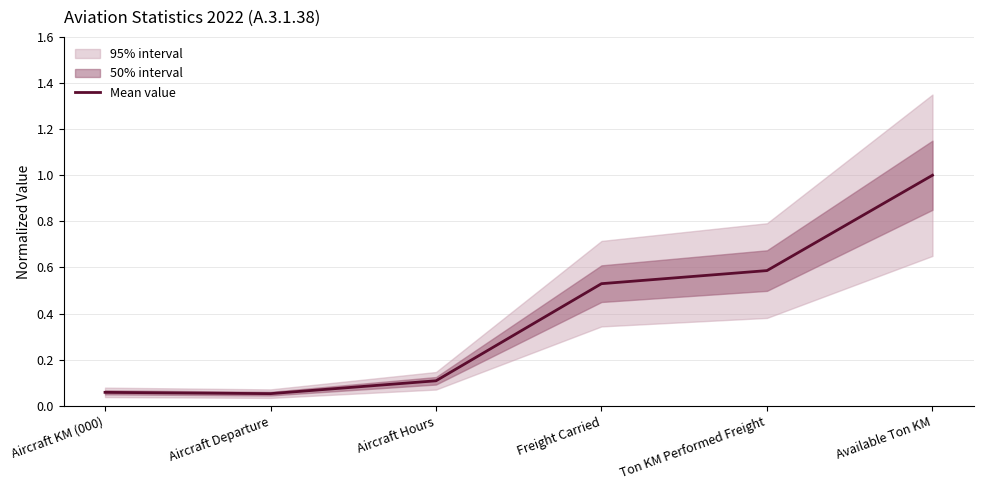

The chart shows a value of 1.0 at Available Ton KM. True or false?

True